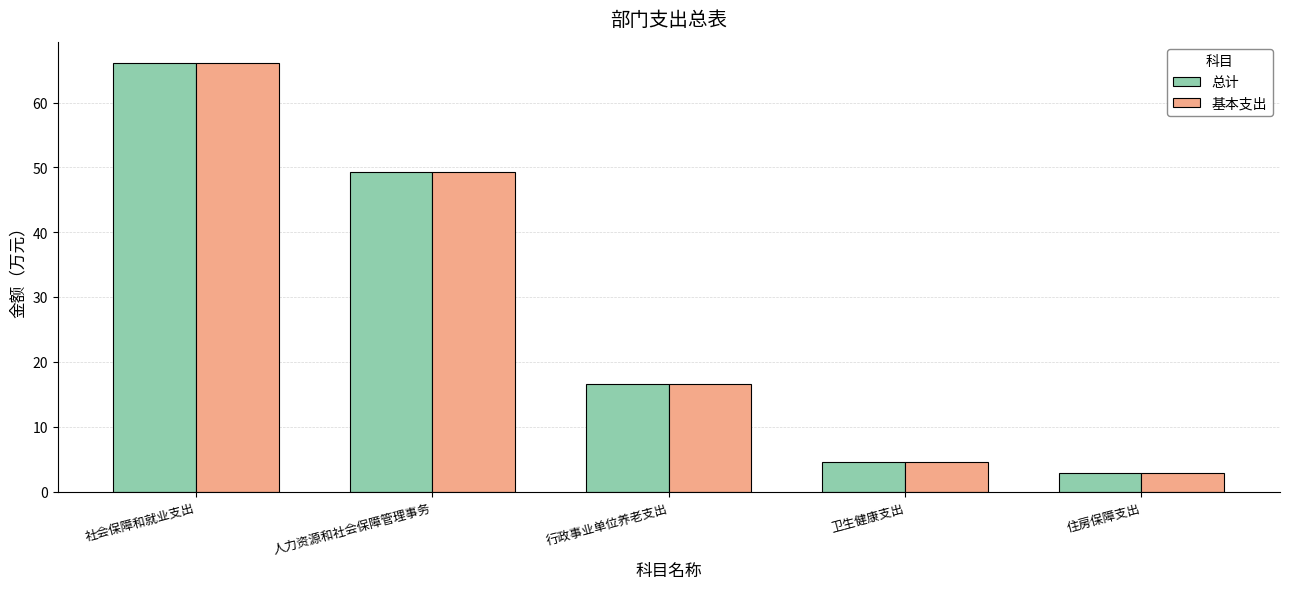

What is the sum of the 总计 values at 行政事业单位养老支出 and 住房保障支出?

19.5